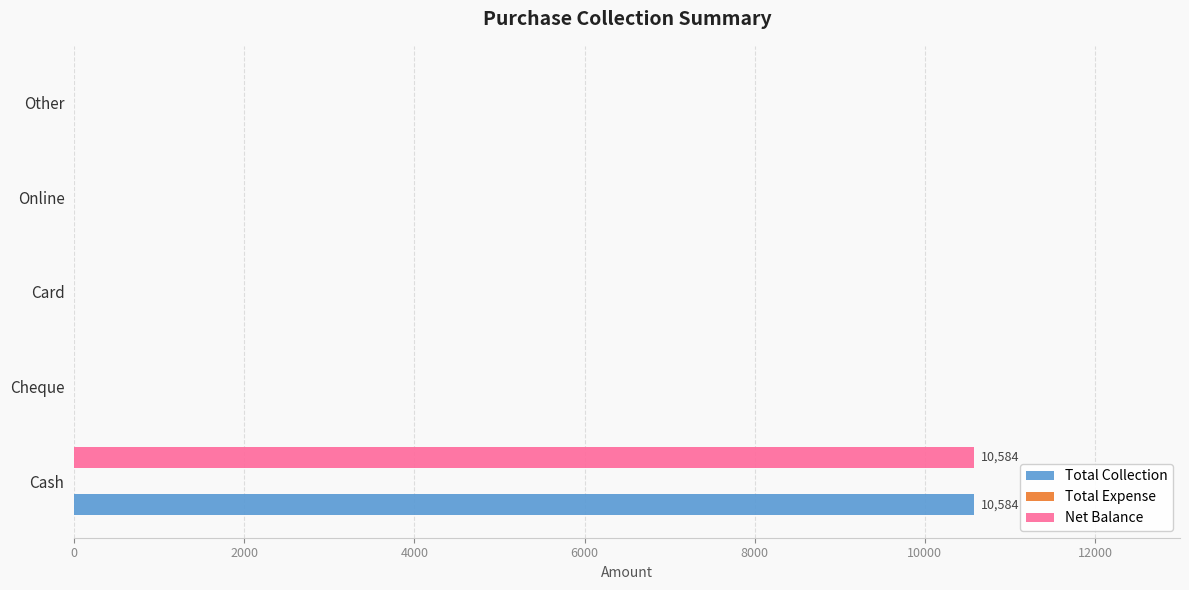

What is the sum of all Total Collection values?

10584